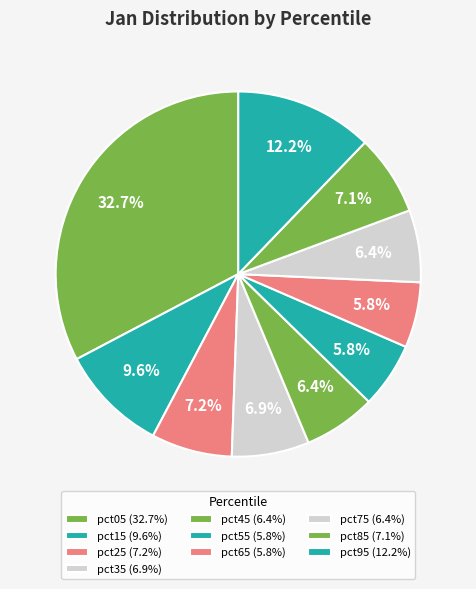

What percentage do pct15 and pct45 together represent?

16.0%